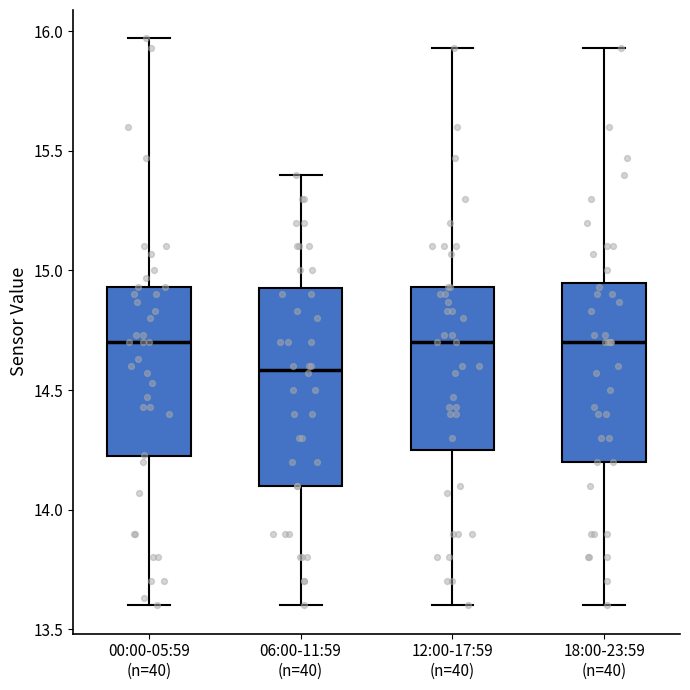

Where does the median line of the box for 12:00-17:59 (n=40) sit on the y-axis? The values are not printed on the chart, so give them approximately, as read against the axis.

14.70